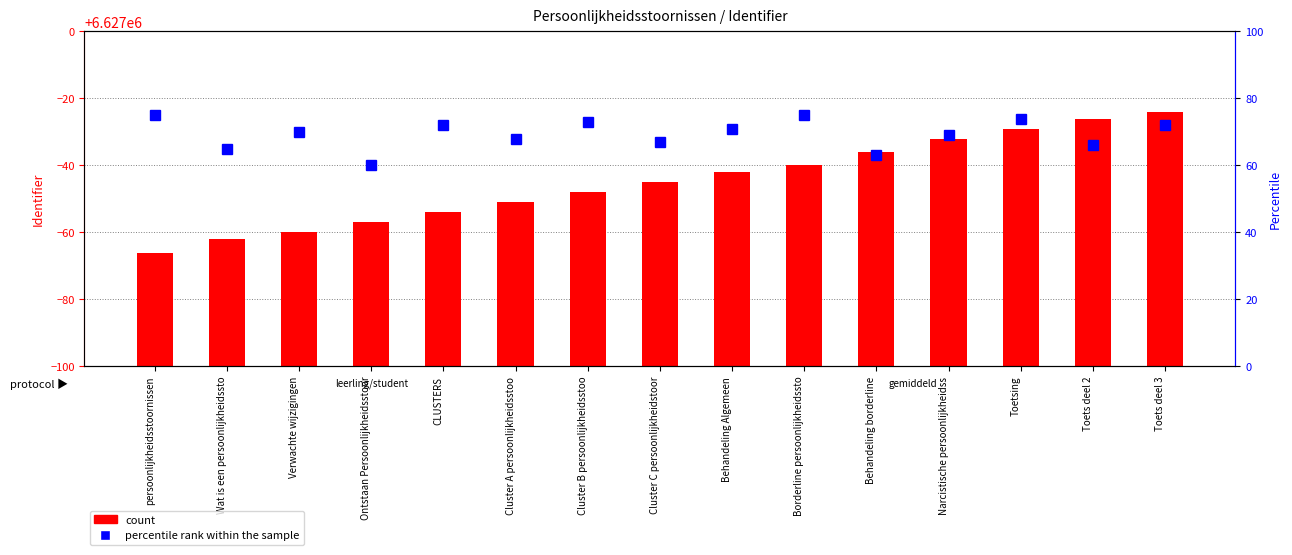

What is the approximate value of percentile rank within the sample at persoonlijkheidsstoornissen, to the nearest 5?

75